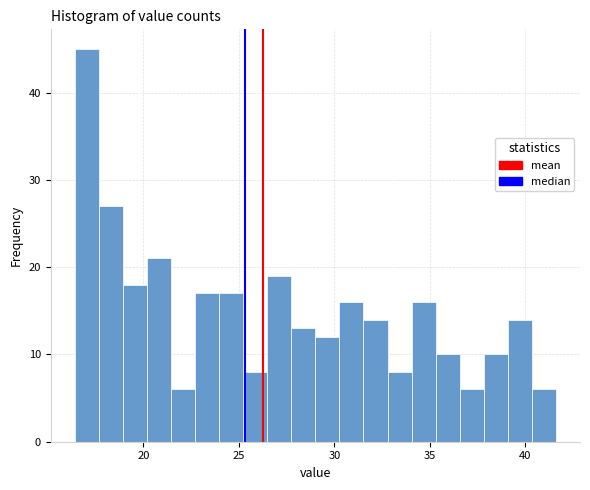

Read against the x-axis, roughly where is the centre of the tallest bar?

17.0